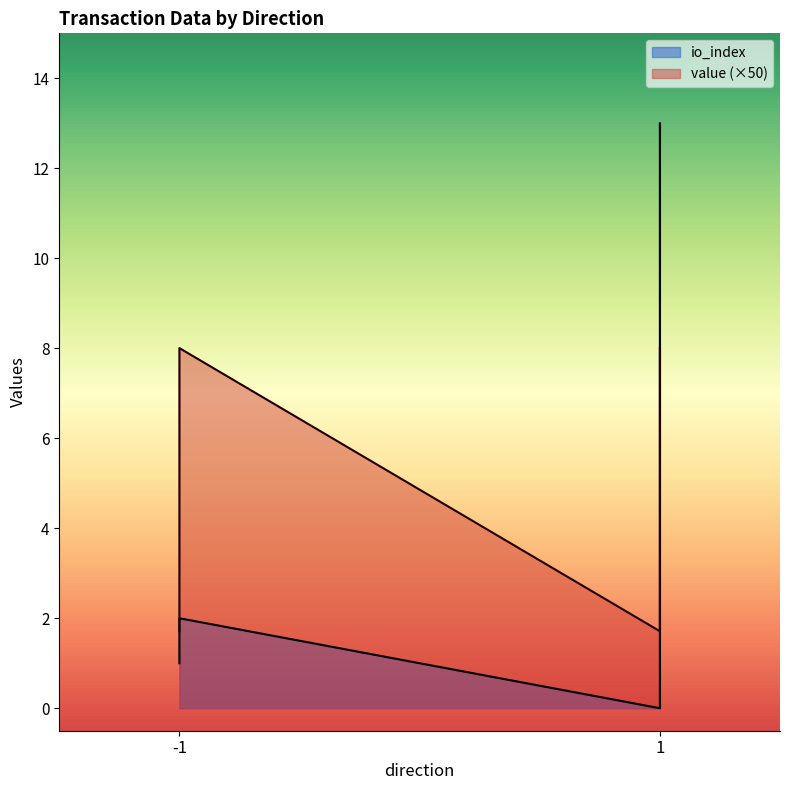

Is the value of io_index at 1 greater than the value of value at -1?

No